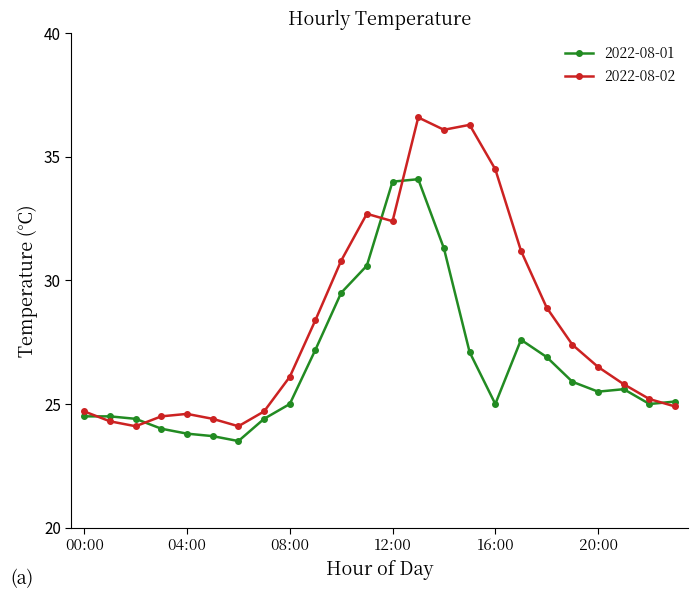

What is the value of the 2022-08-01 point at the 3rd from the left?

24.4